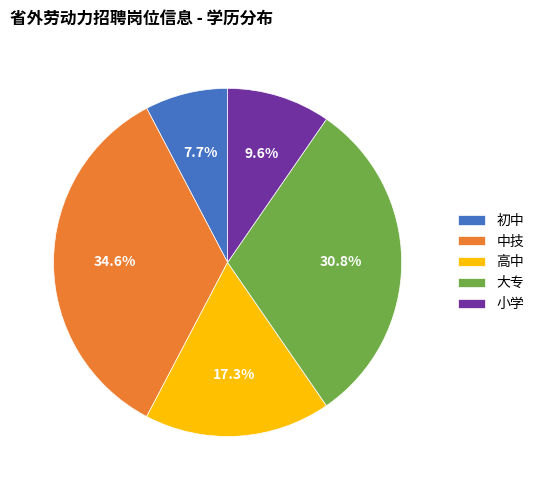

Rank the categories by value from lowest to highest.

初中, 小学, 高中, 大专, 中技